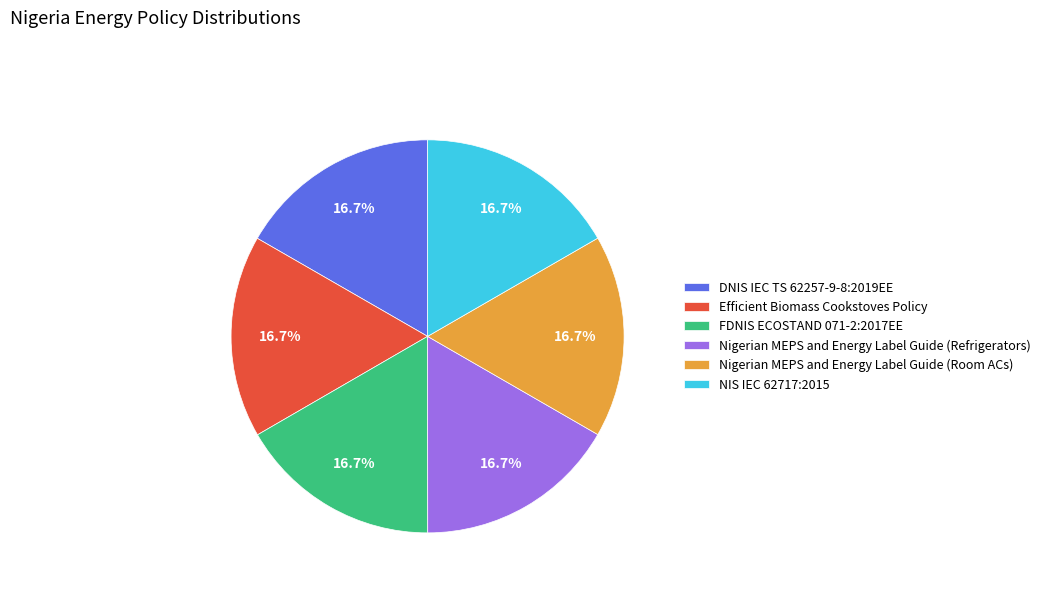

Does any single category account for the majority?

No